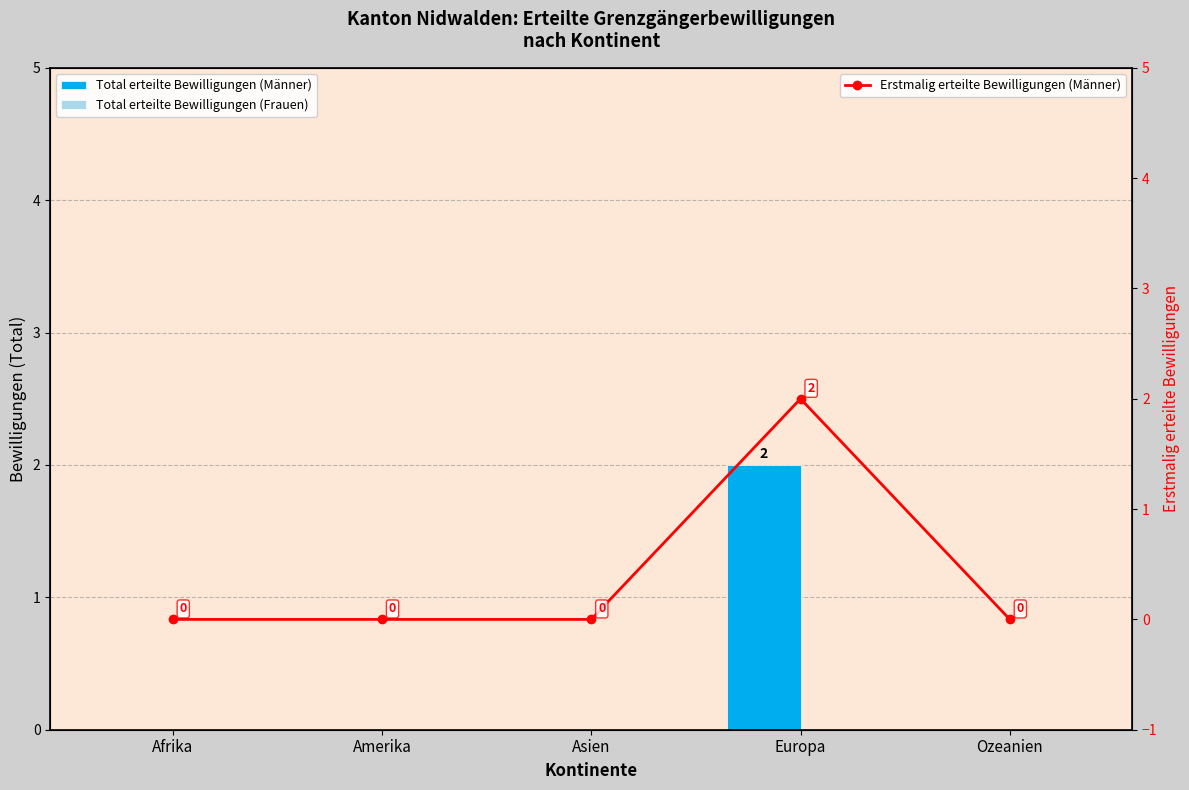

Which category has the highest value across all series?

Europa